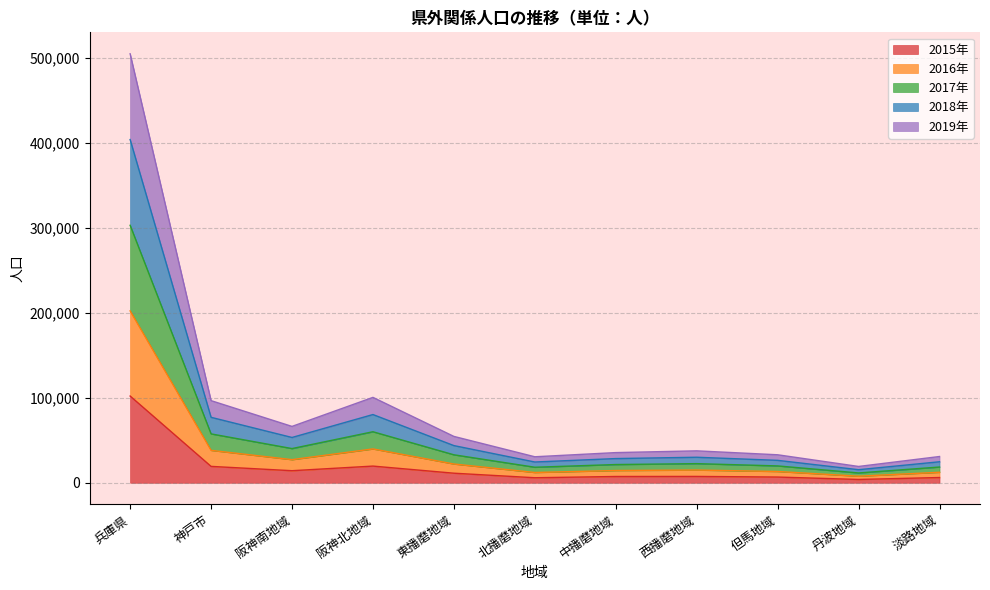

At which category is the sum across all series the highest?

兵庫県